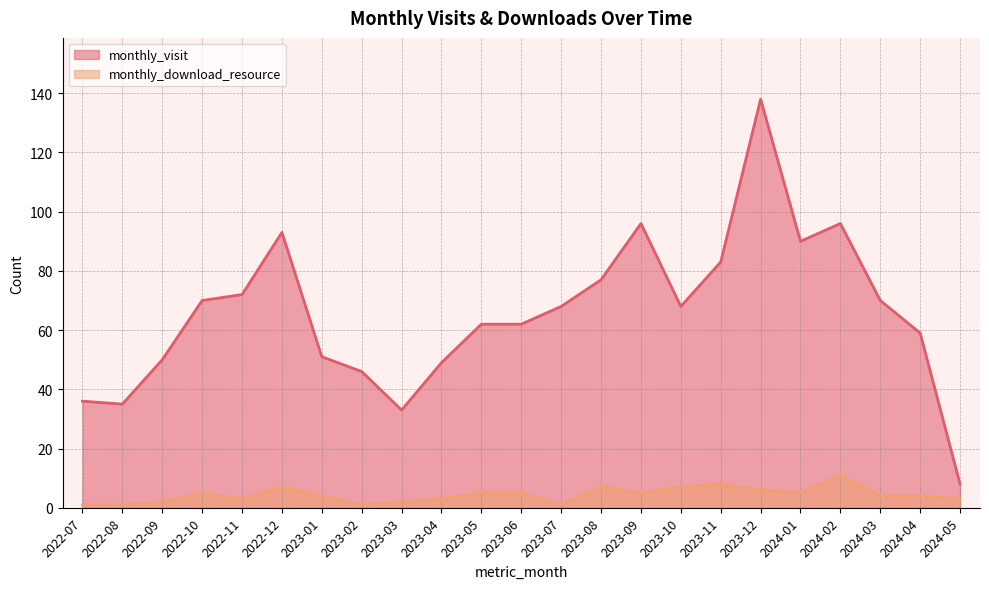

What is the difference between the highest and lowest values at 2022-09?

48